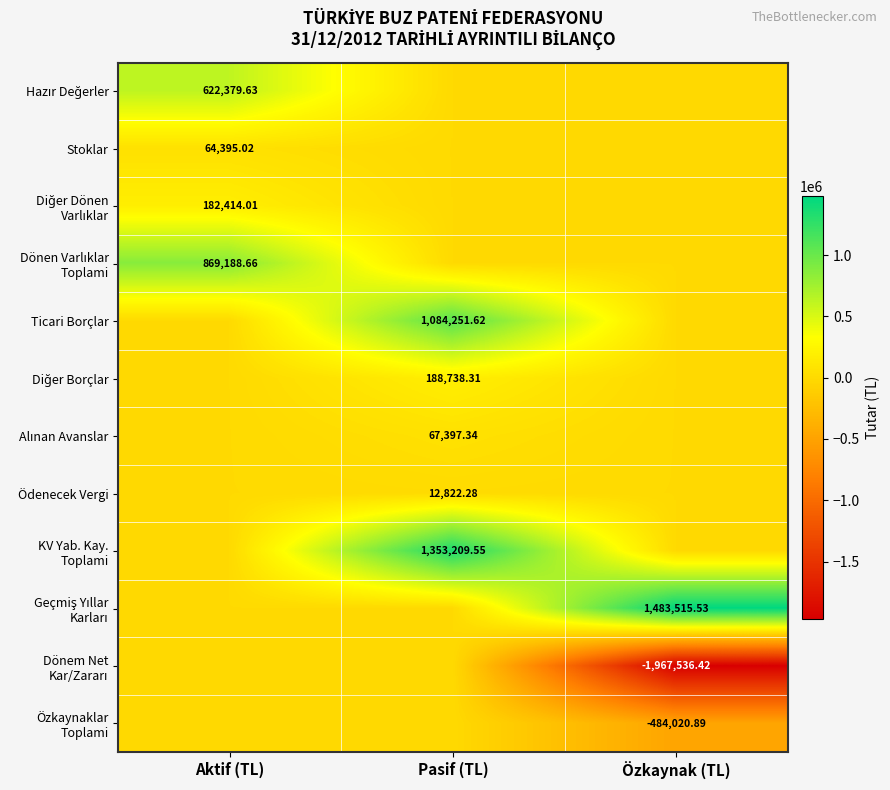

Between Aktif (TL) and Pasif (TL), which is larger?

Aktif (TL)